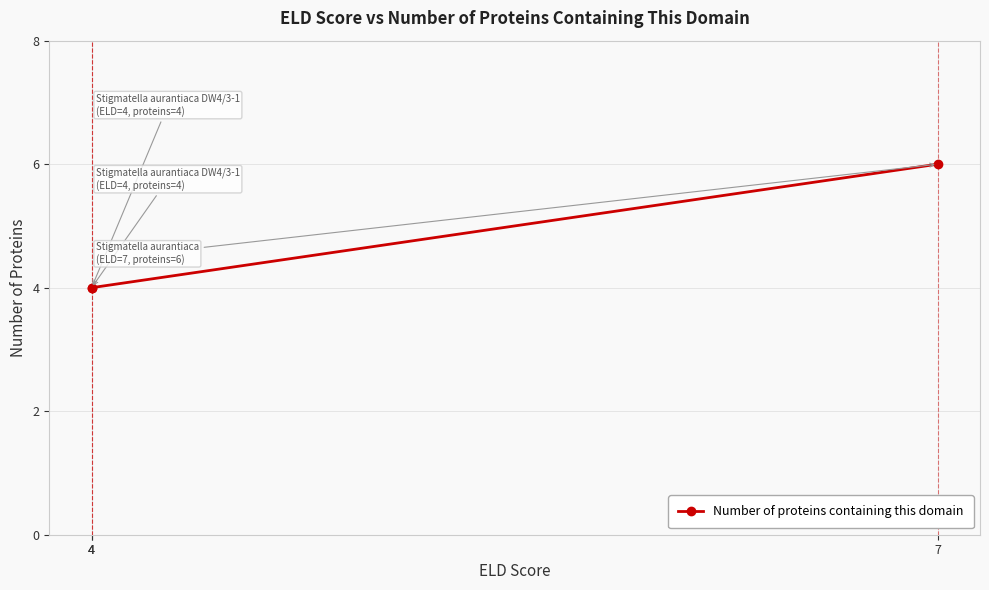

How many values are between 4 and 6?

3